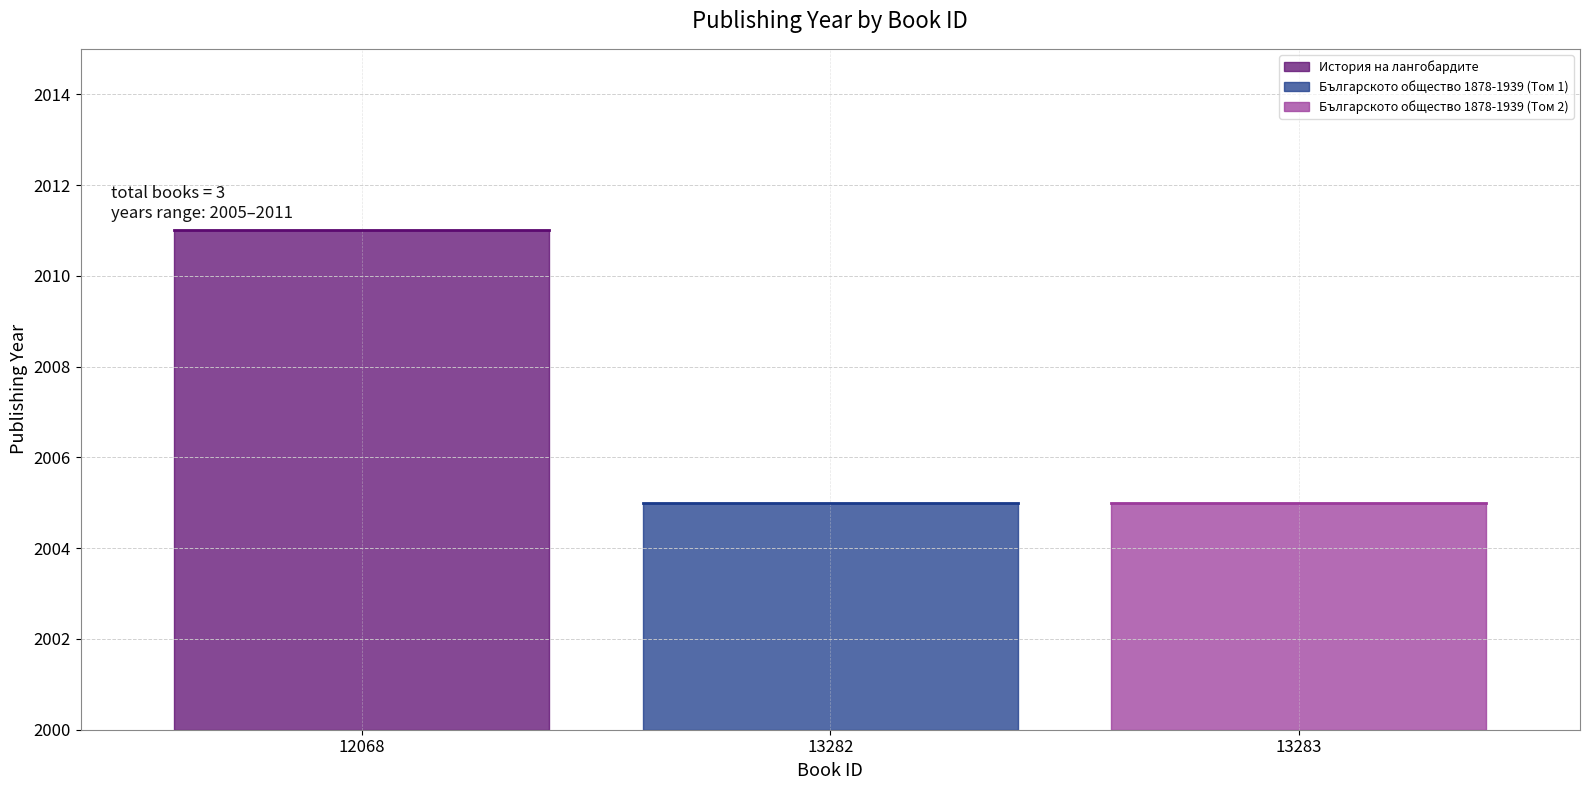

What is the value of the 2nd point from the left?

2005